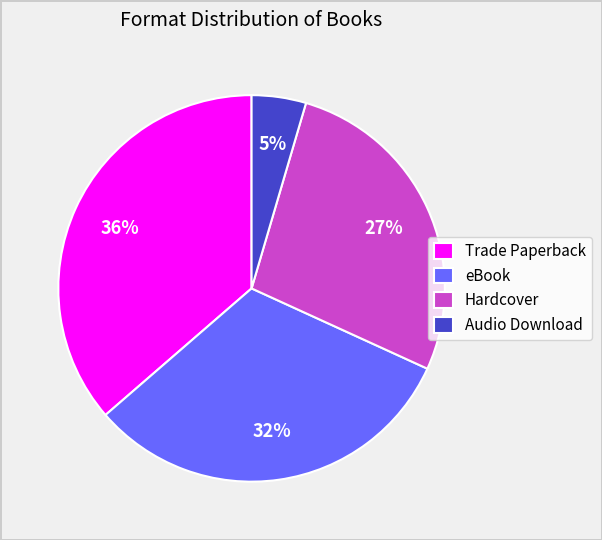

The Trade Paperback slice represents 36% of the pie. True or false?

True